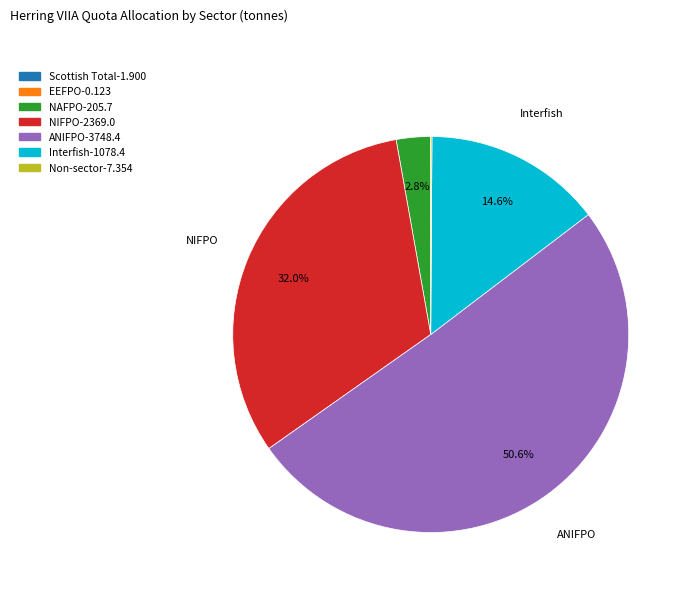

Which category accounts for the majority?

ANIFPO